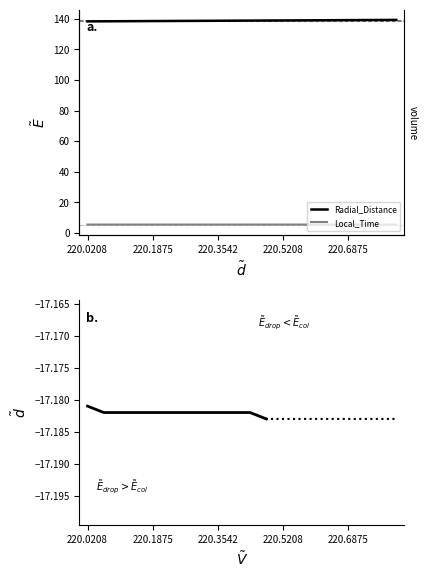

Is this an area chart (filled region under the line)?

No